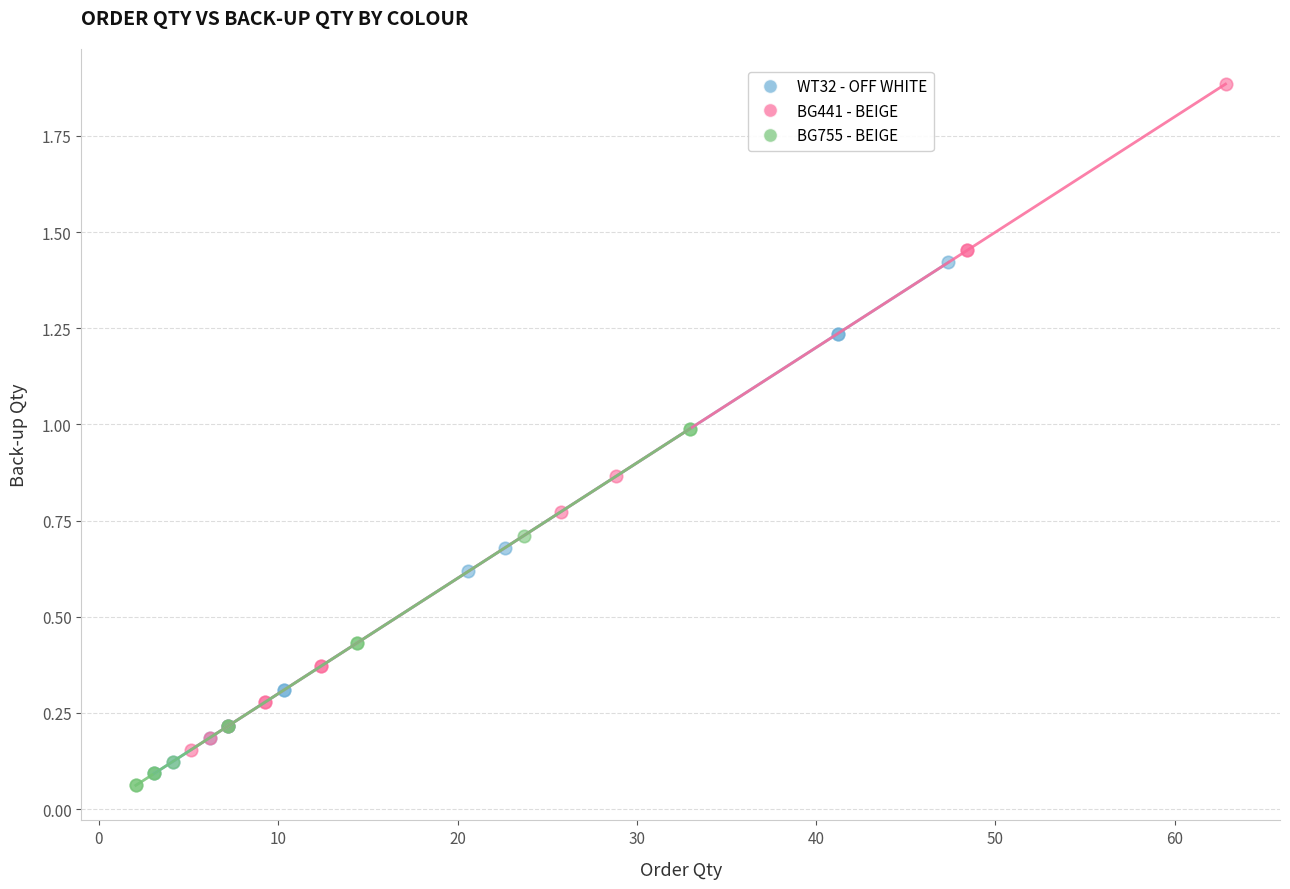

Which series contains the highest Y value?

BG441 - BEIGE